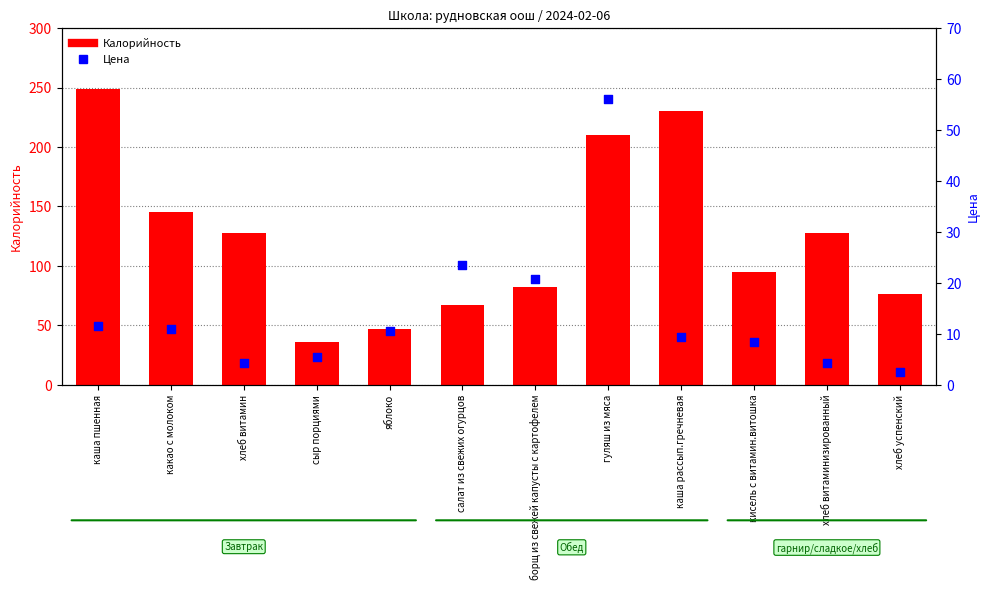

Is the value of Цена at гуляш из мяса greater than the value of Калорийность at сыр порциями?

Yes